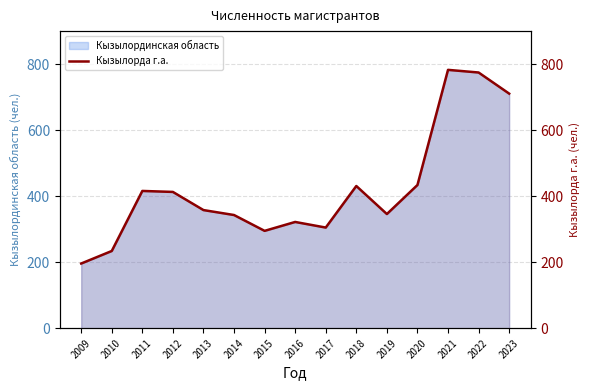

List the labels in order of value, smallest first.

2009, 2010, 2015, 2017, 2016, 2014, 2019, 2013, 2012, 2011, 2018, 2020, 2023, 2022, 2021